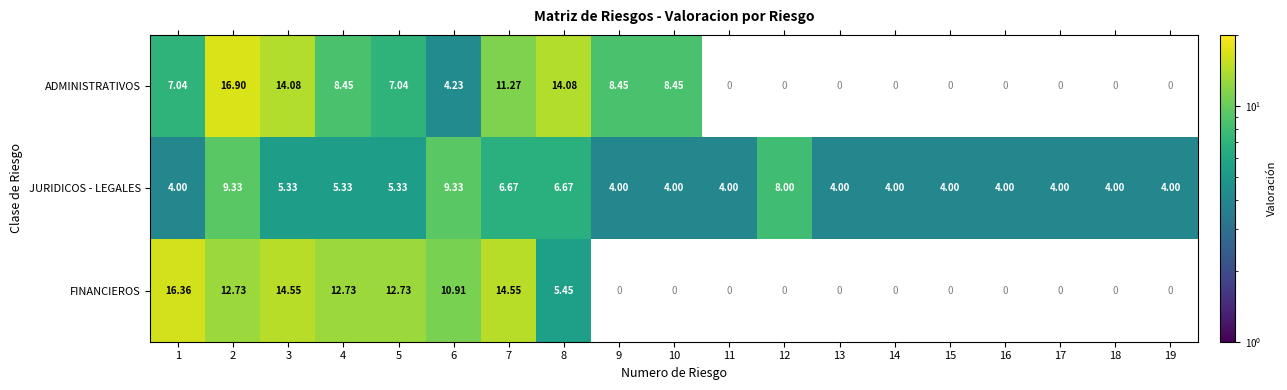

The JURIDICOS - LEGALES series shows 6.7 at 11. True or false?

False